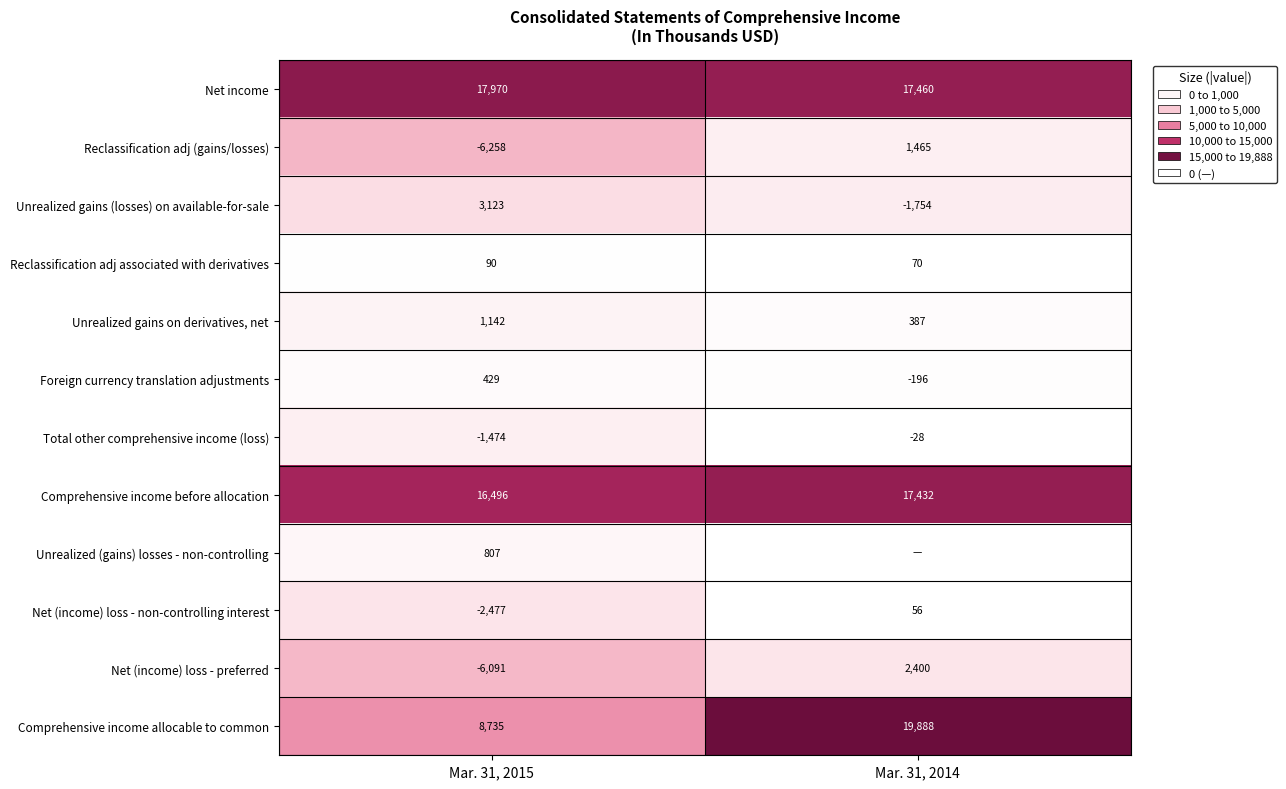

At which label does Total other comprehensive income (loss) reach its peak?

Mar. 31, 2014